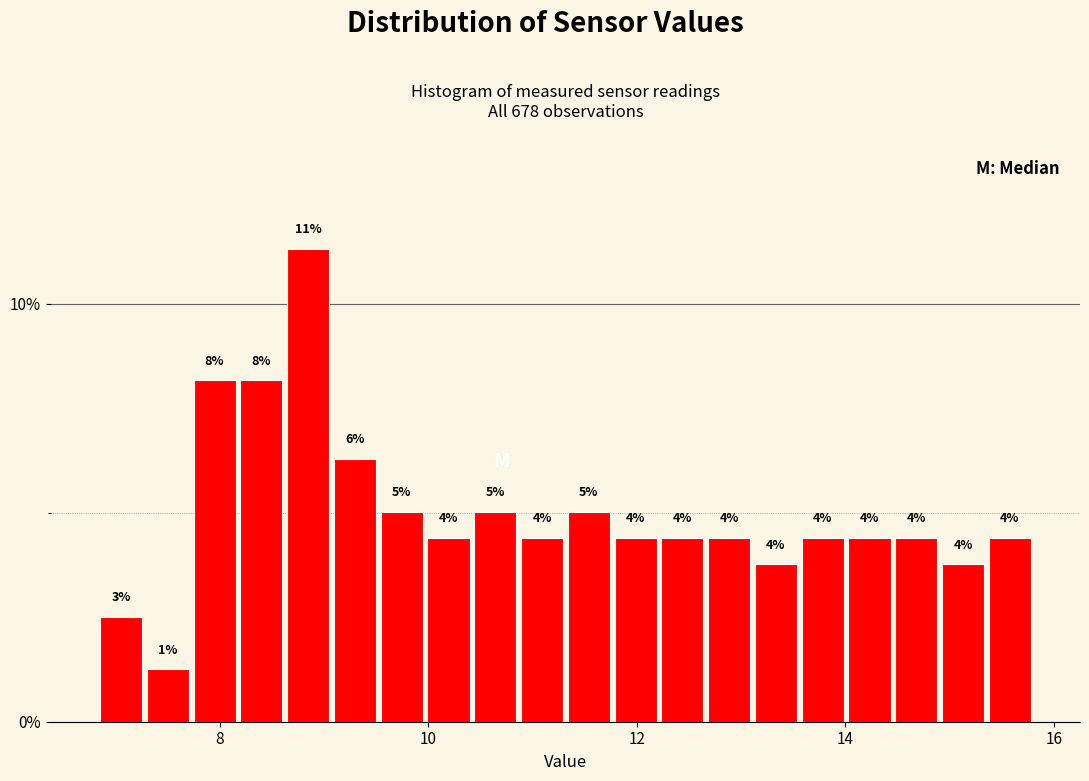

Around what value on the x-axis is the tallest bar? Give the approximate position of its centre, as read against the axis.

8.8